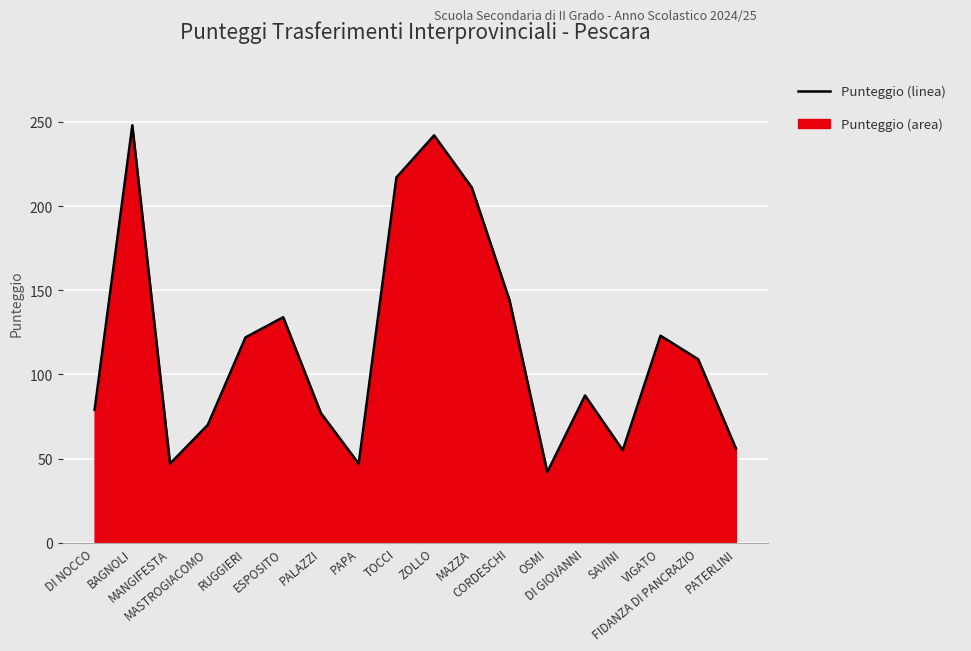

What is the smallest value displayed?

42.0